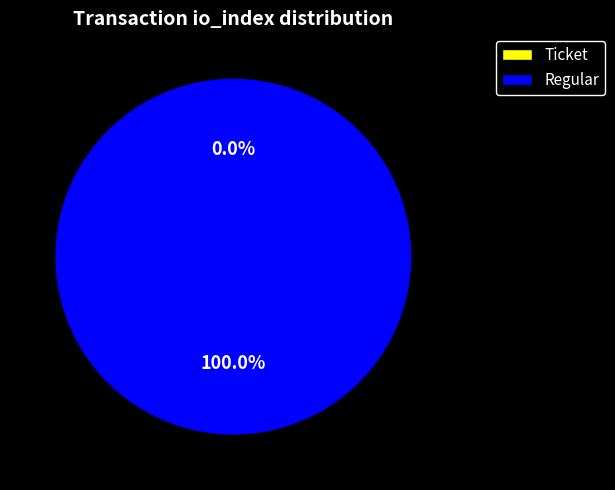

What is the total percentage of Ticket (io_index=0) and Regular (io_index=48)?

100.0%